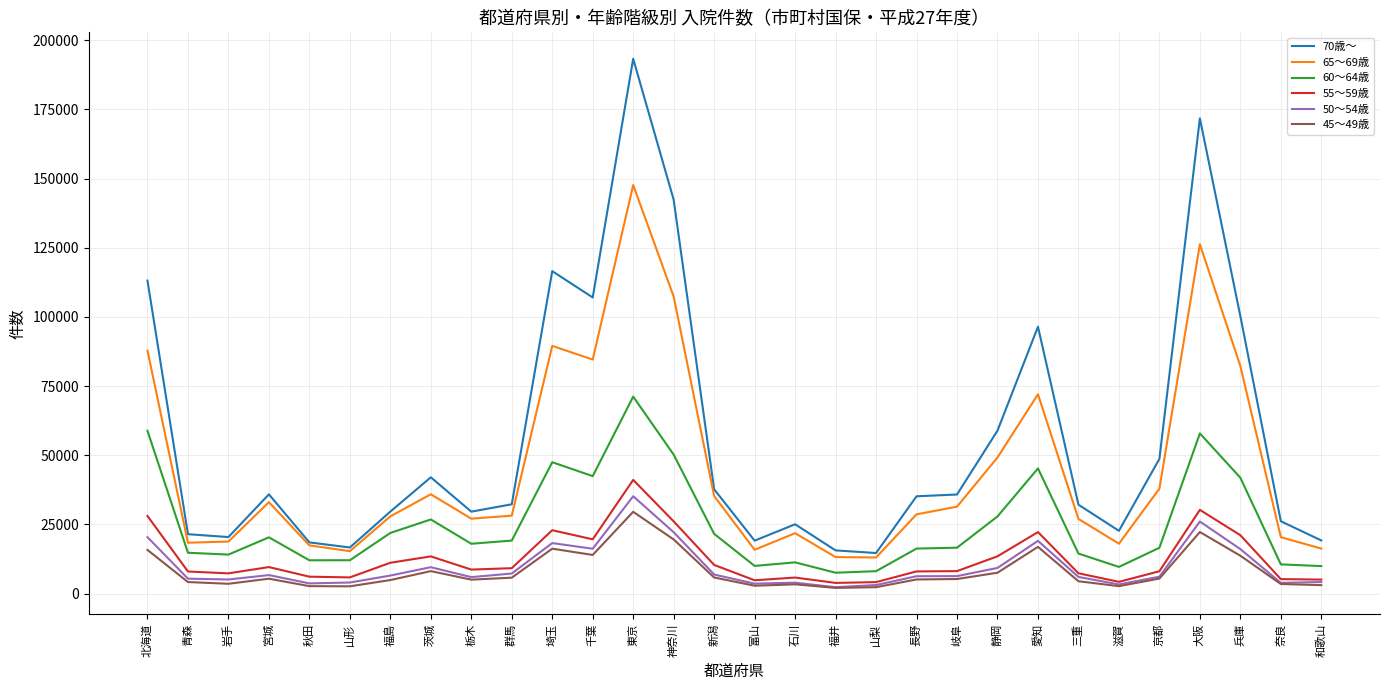

Which series changed the most between 大阪 and 兵庫?

70歳～